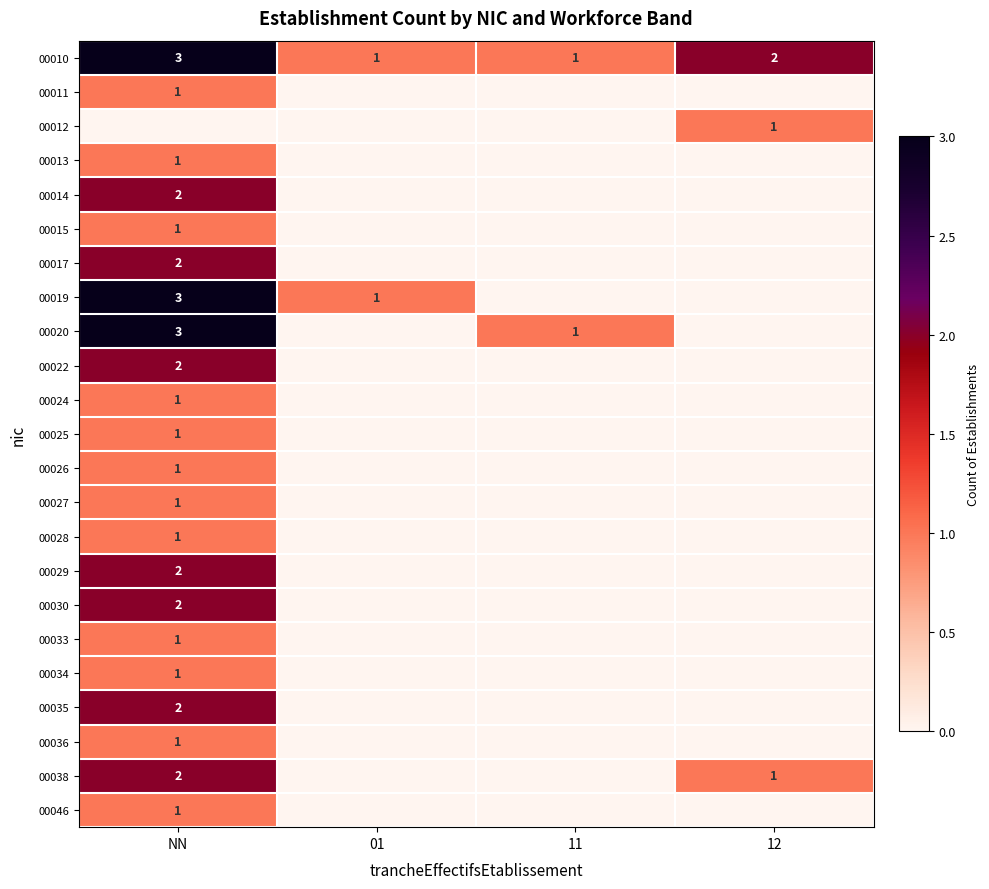

Is it true that 00019 equals 1 at 01?

True